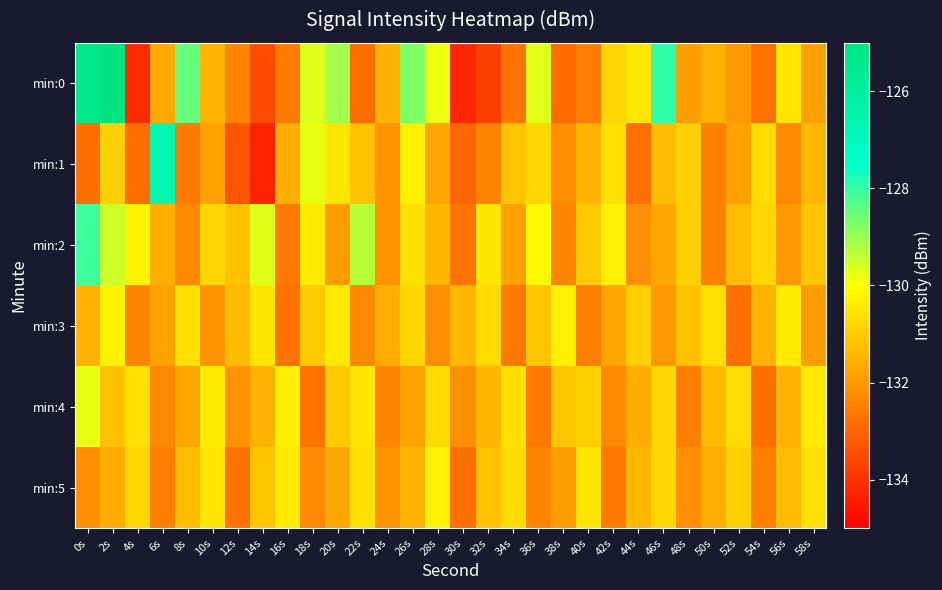

How many series are shown in this chart?

6